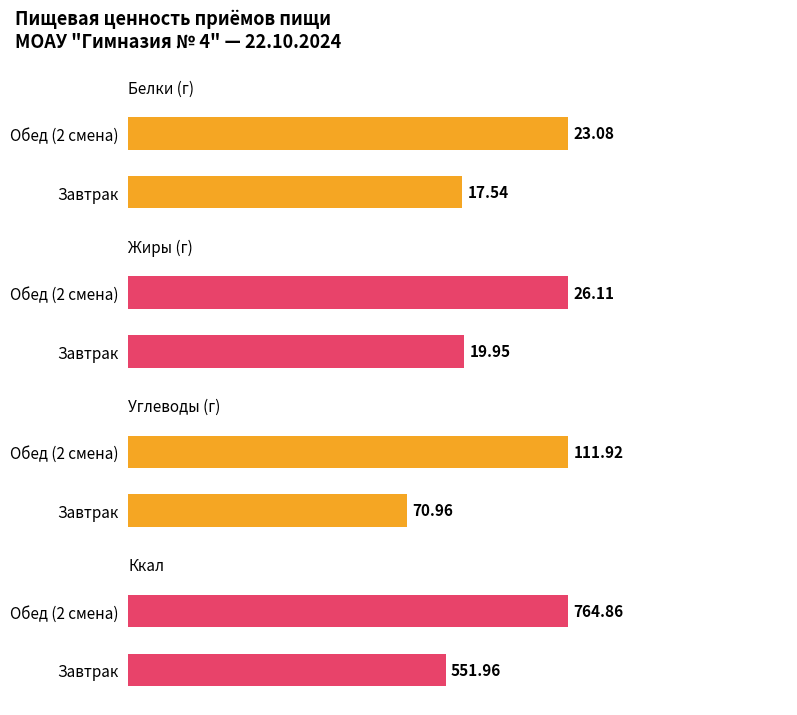

What is the difference between the Энергетическая ценность (ккал) values at Обед (2 смена) and Завтрак?

212.9